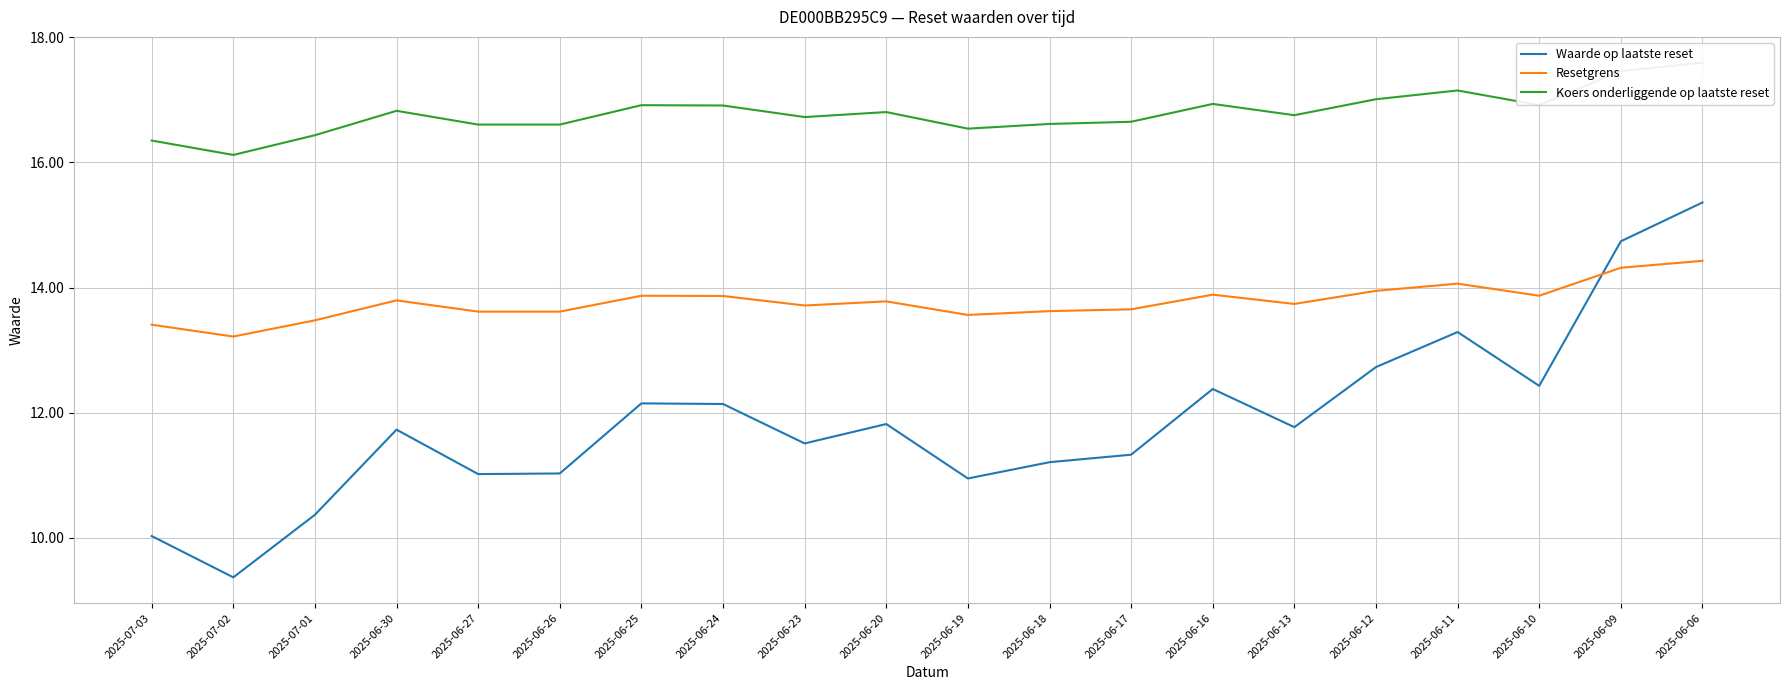

At which label is Waarde op laatste reset closest to 12?

2025-06-24